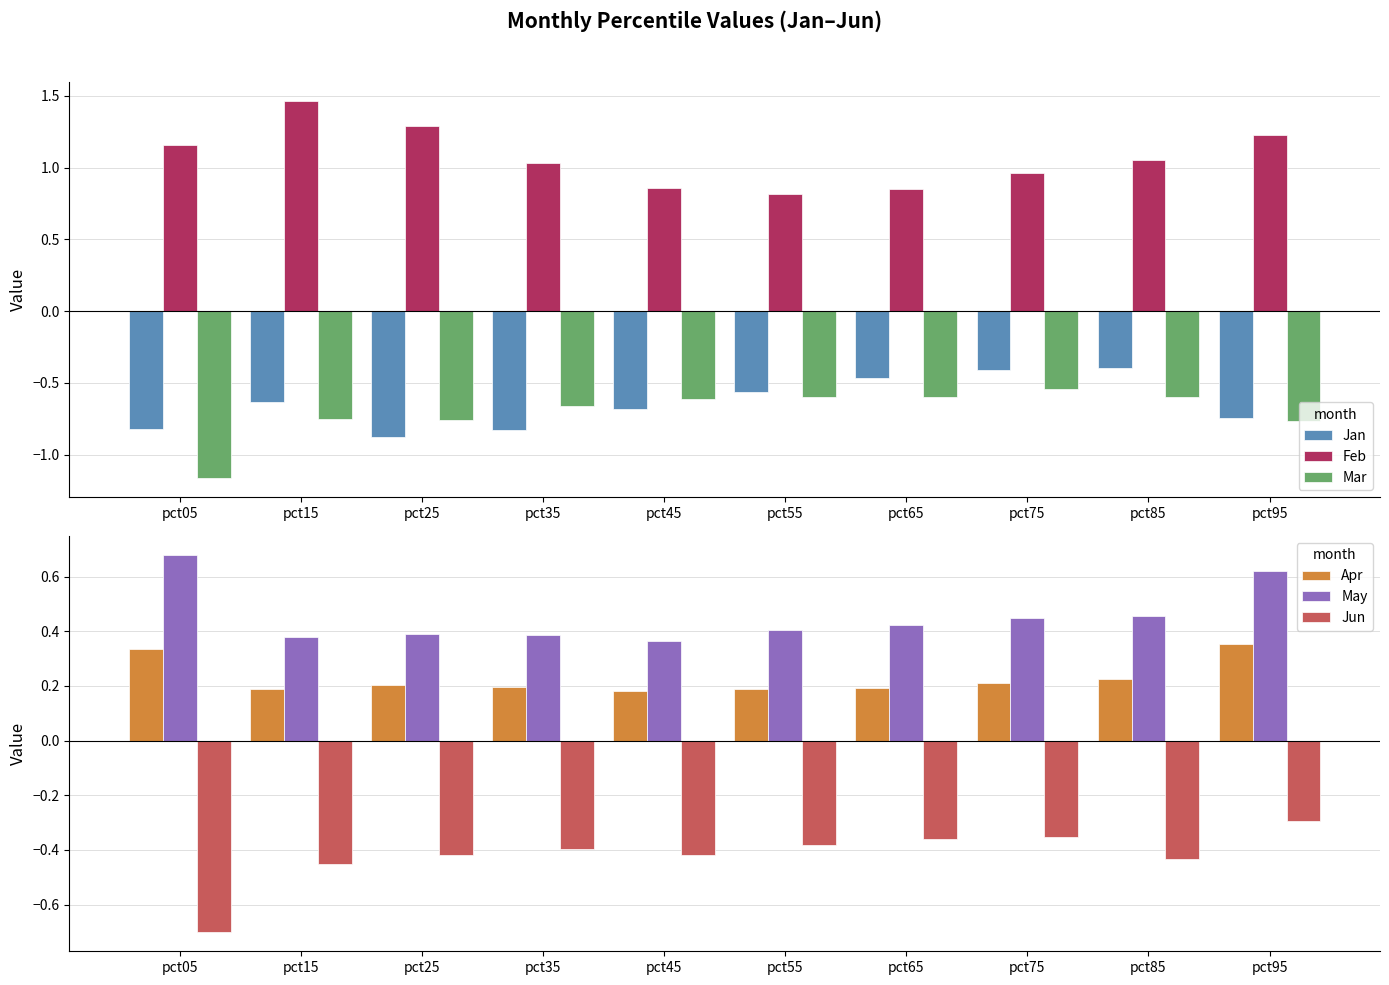

Which series has the widest spread of values?

Feb